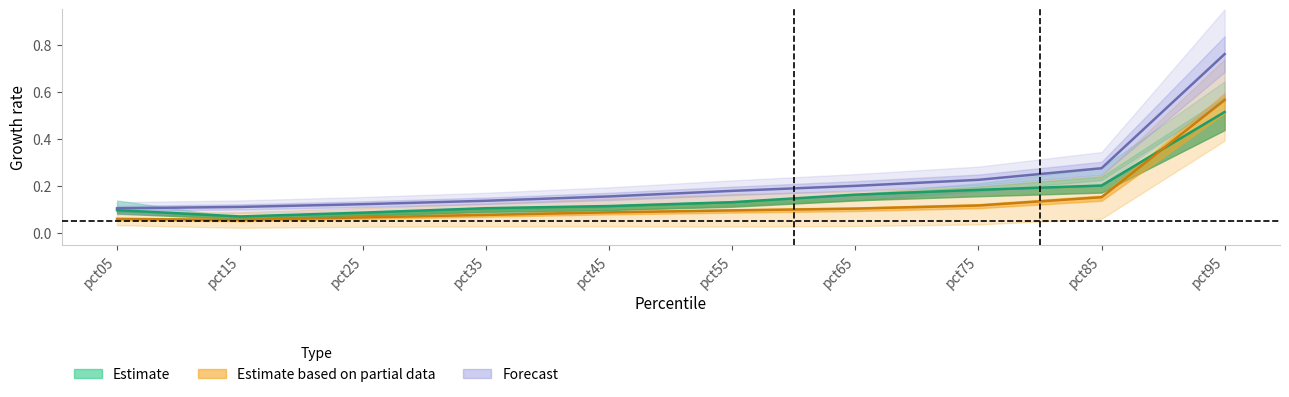

What is the sum of the Estimate based on partial data values at pct05 and pct85?

0.2